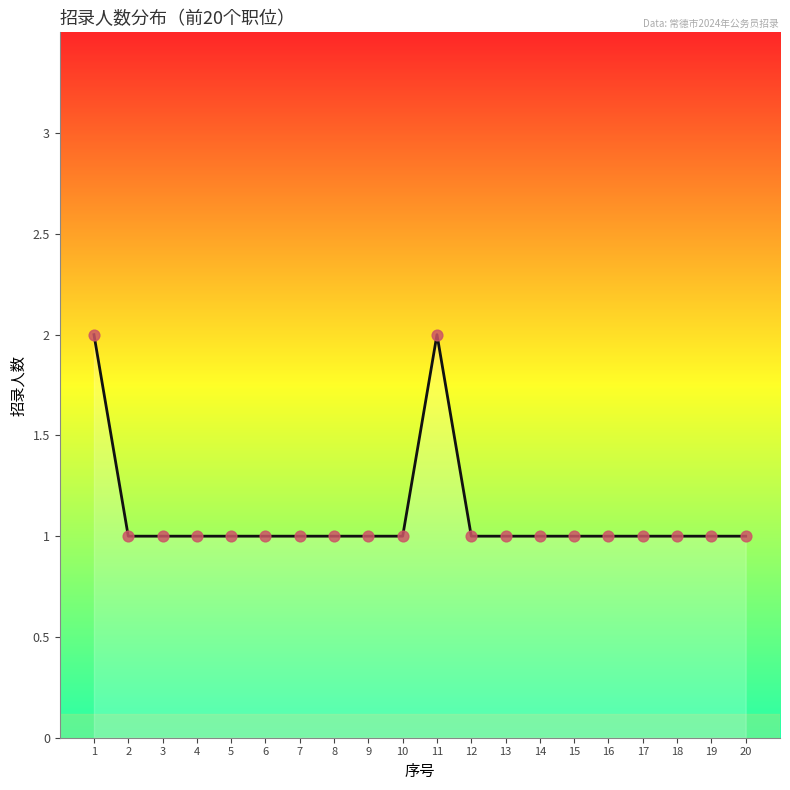

Between 4 and 15, which is larger?

4